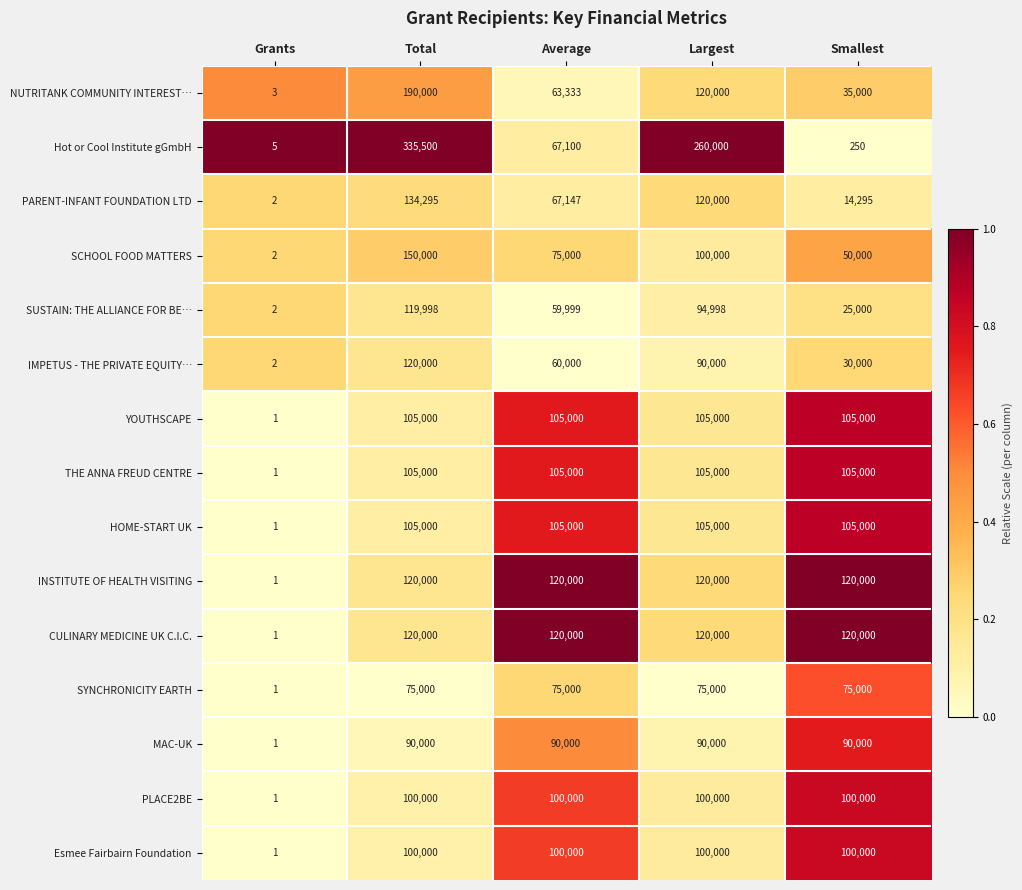

Read the MAC-UK value at Total, to the nearest 50.

90000